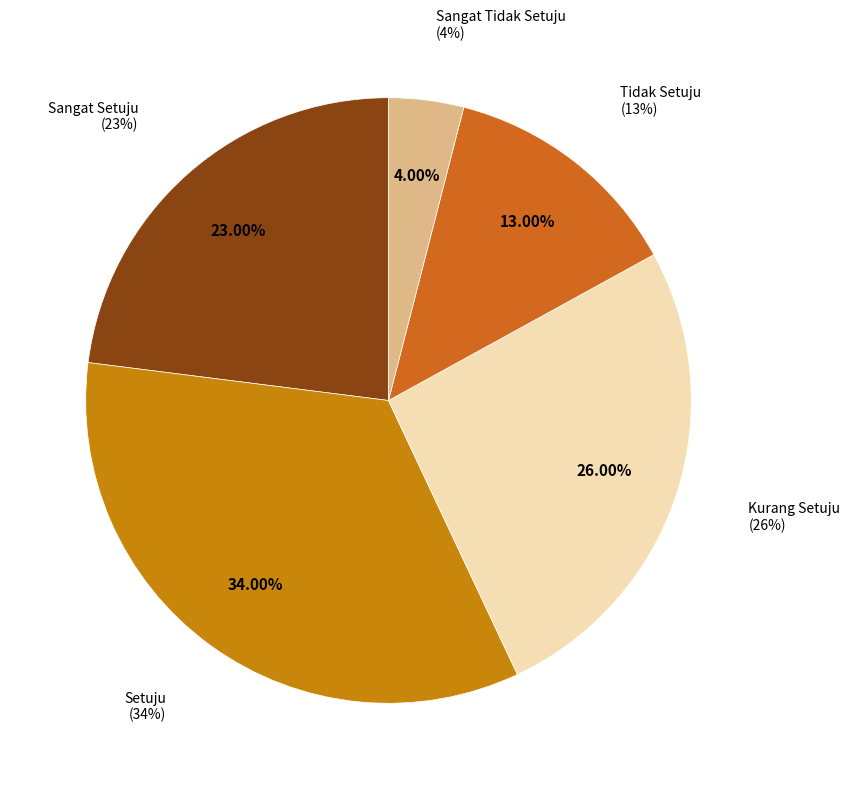

Between Kurang Setuju and Sangat Tidak Setuju, which is larger?

Kurang Setuju